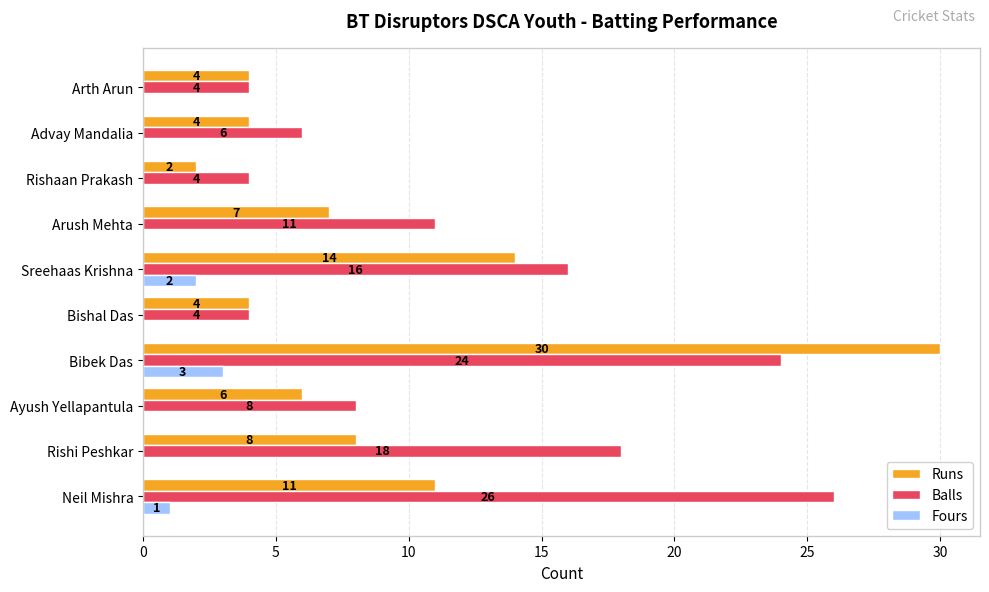

How many Fours values are between 0 and 1?

8